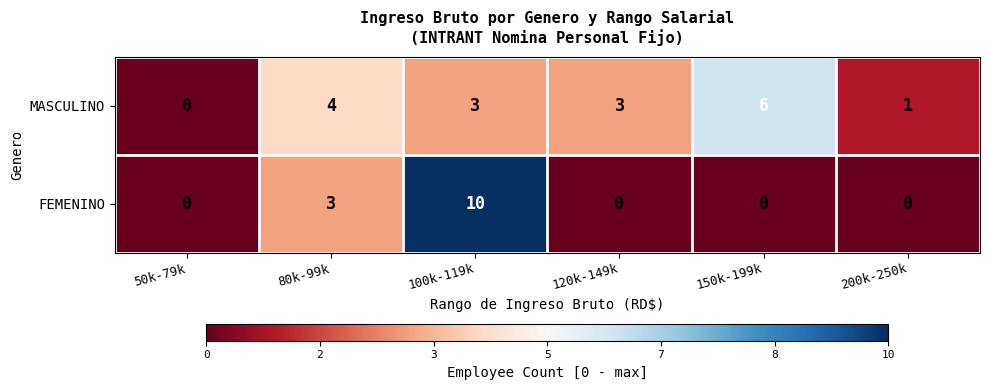

What is the maximum value shown in the chart?

10